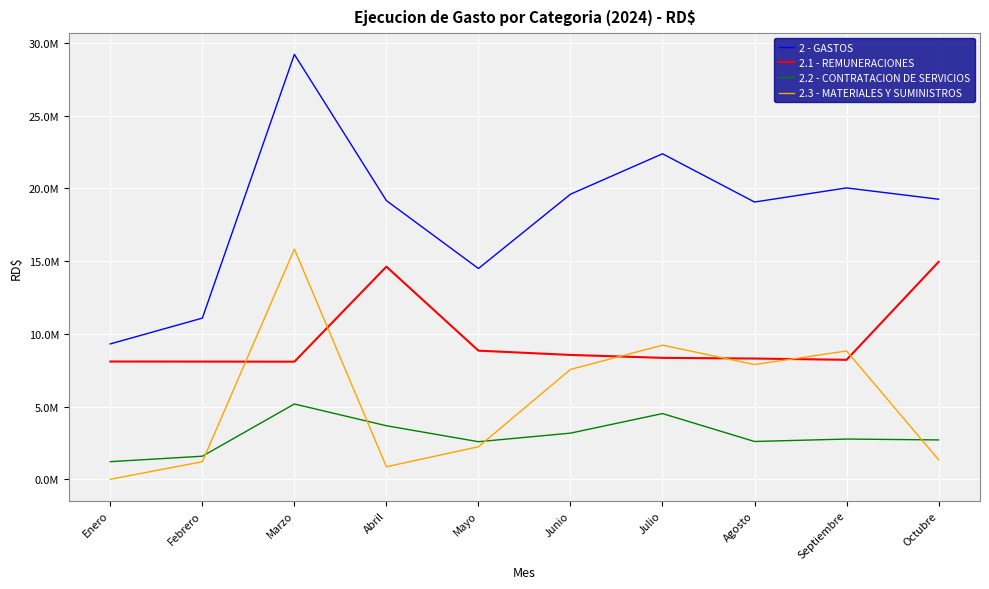

Which series has the largest total across all categories?

2 - GASTOS